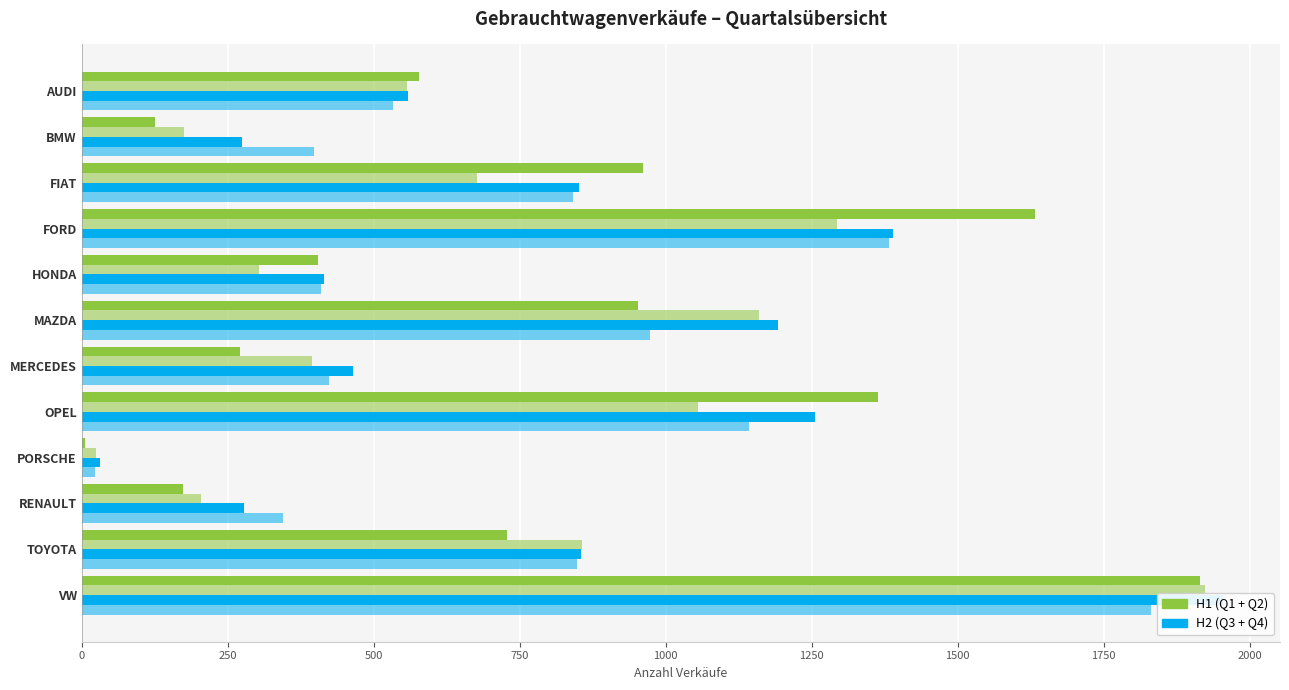

At how many categories does at least one series exceed 426?

8